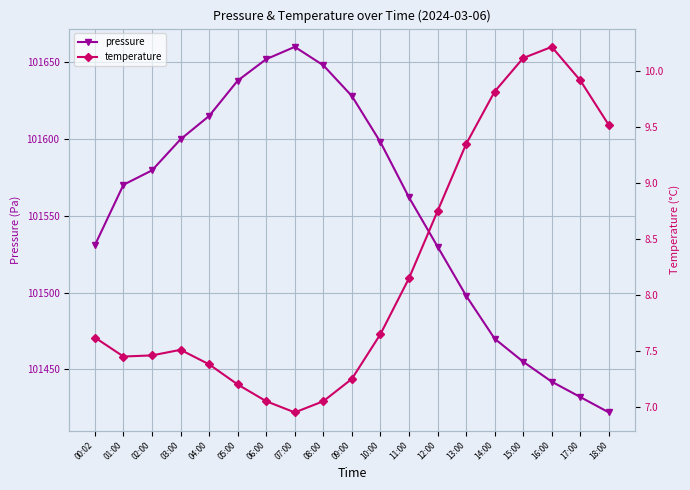

What is the value of the pressure point at the 10th from the left?

101628.0